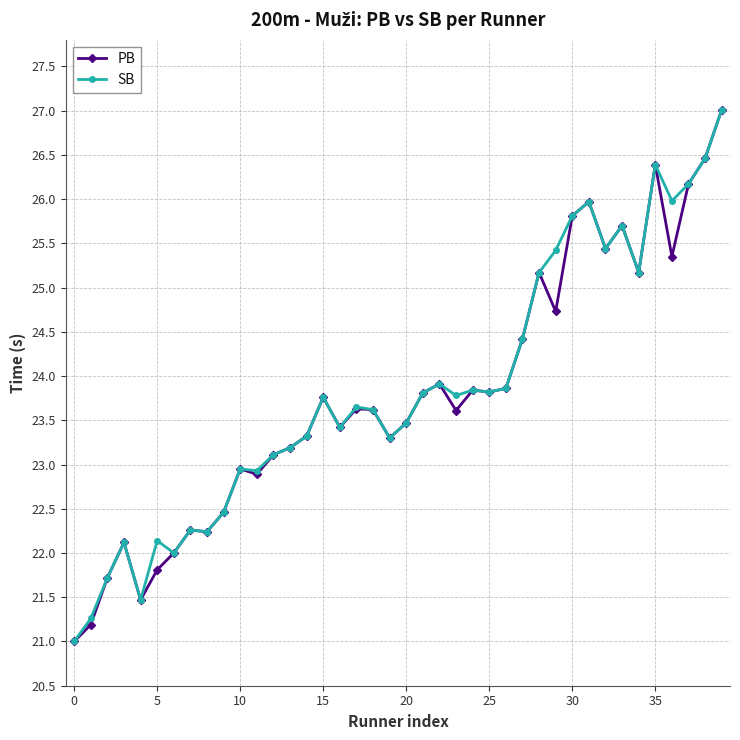

What is the smallest value displayed?

21.0